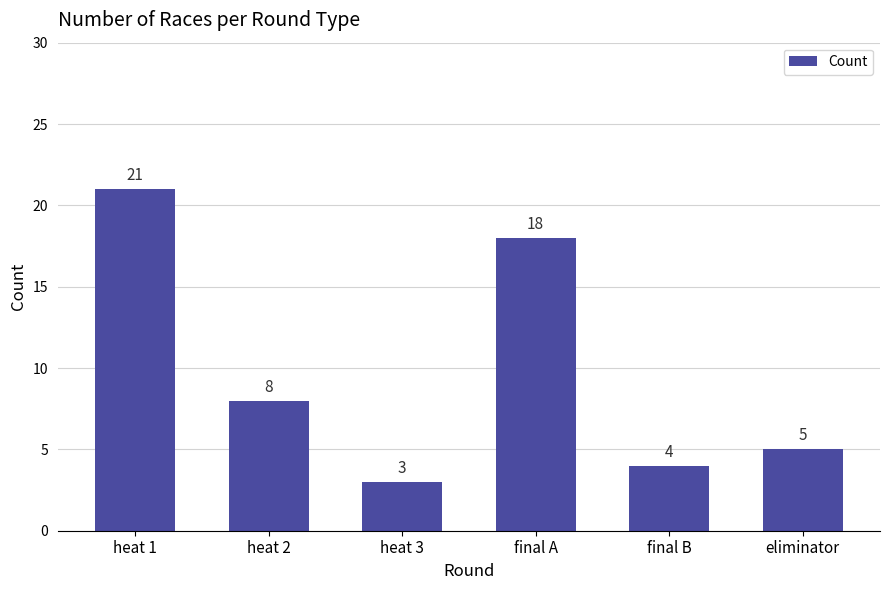

Does the chart contain stacked bars?

No